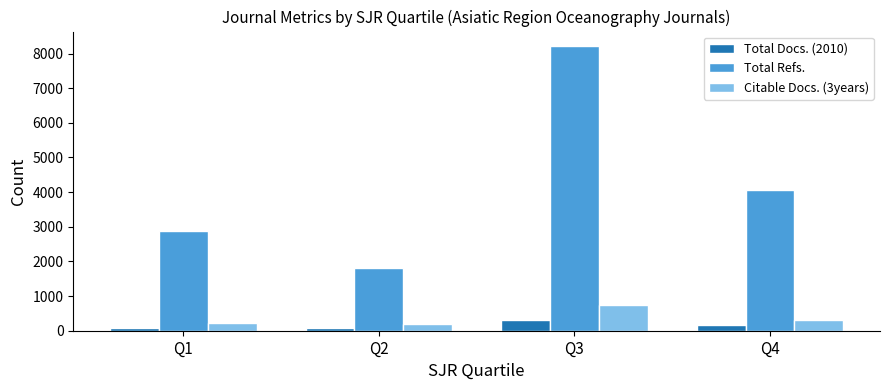

Read the Citable Docs. (3years) value at Q2.

181